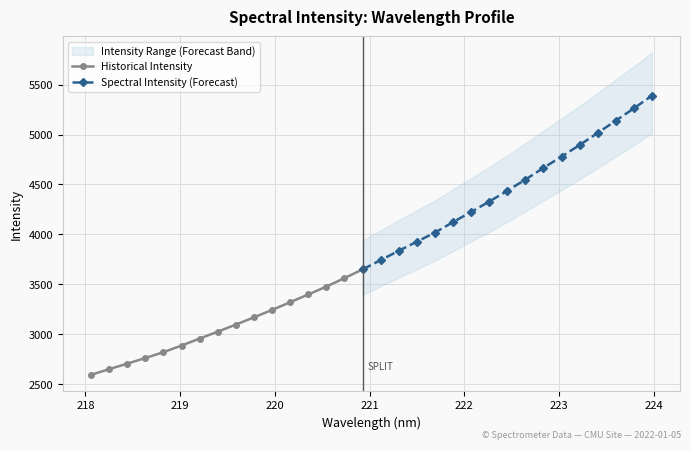

What is the value of the 19th point from the left?

3928.0